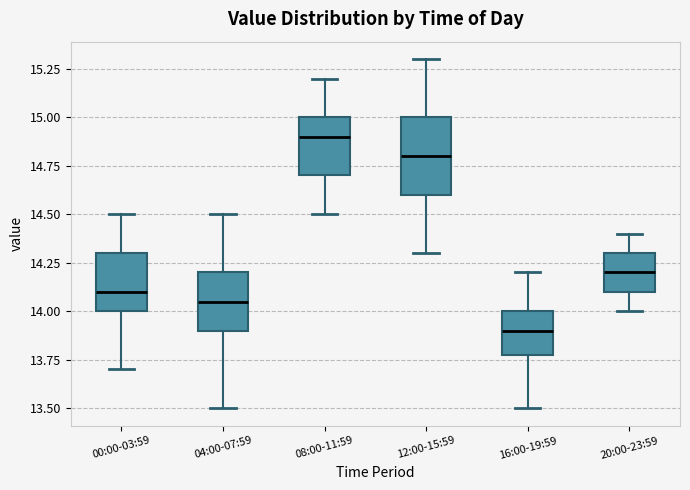

Which box has the lowest median line?

16:00-19:59